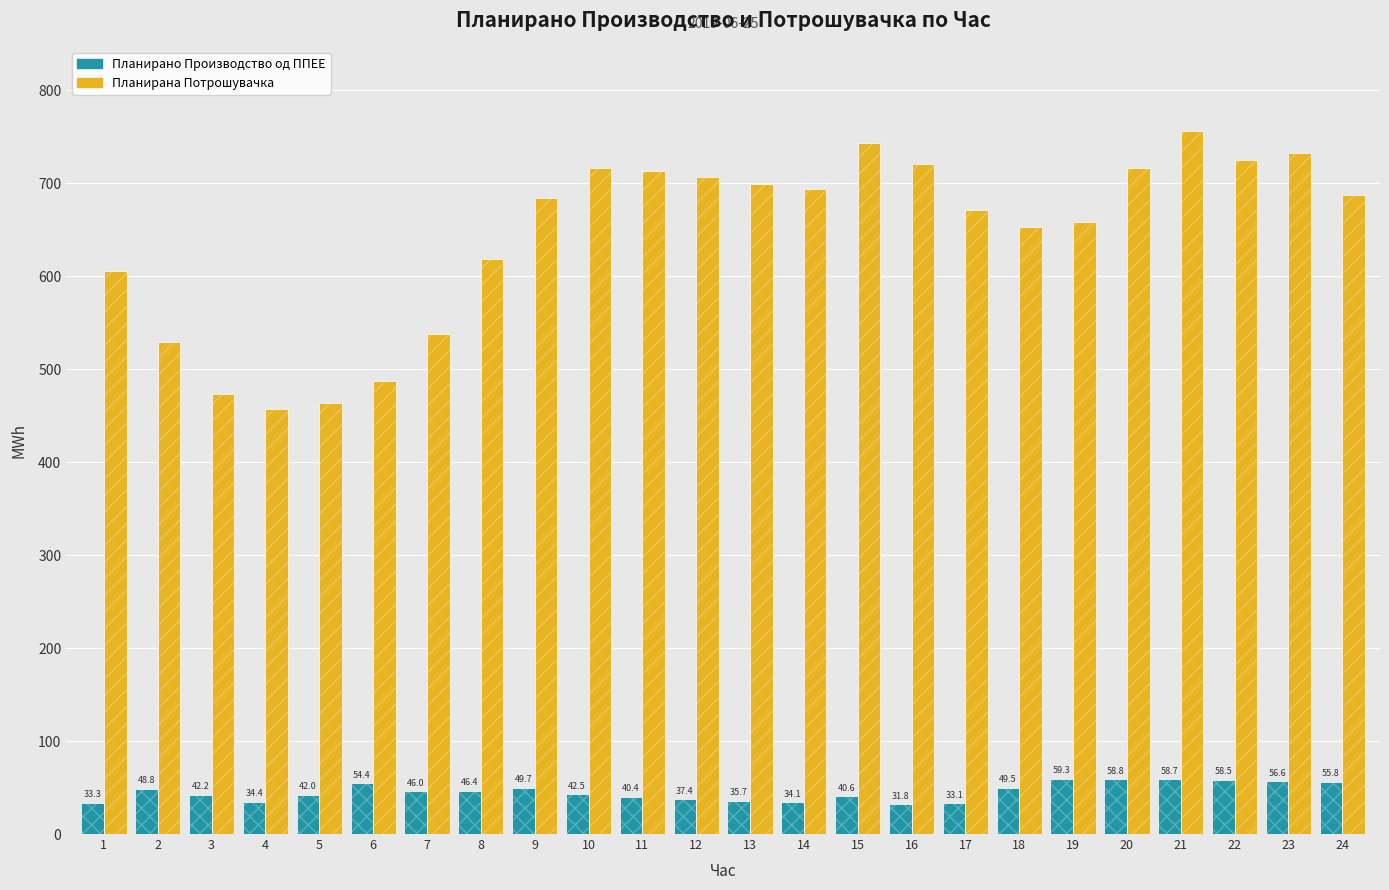

The Планирано Производство од ППЕЕ series shows 32.9 at 22. True or false?

False